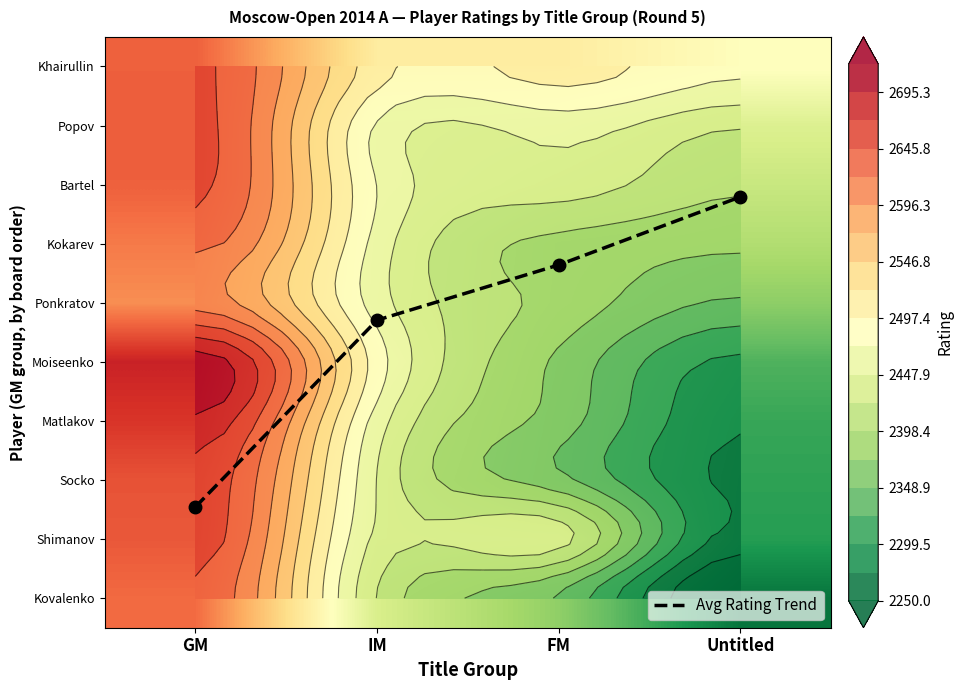

How many Moiseenko values are between 2369 and 2710?

3